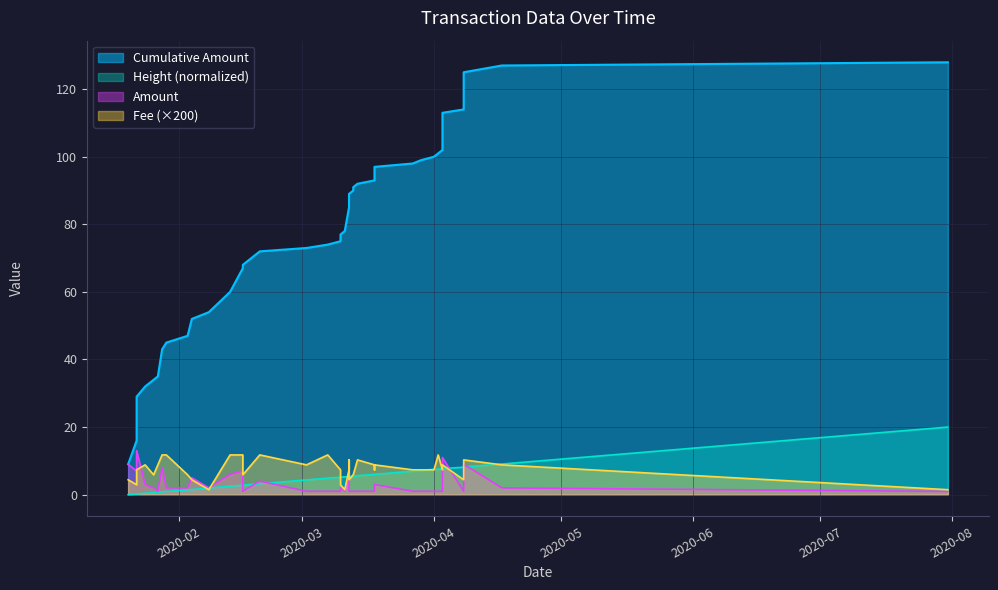

Between 2020-02-13 and 2020-01-24, which is larger?

2020-02-13